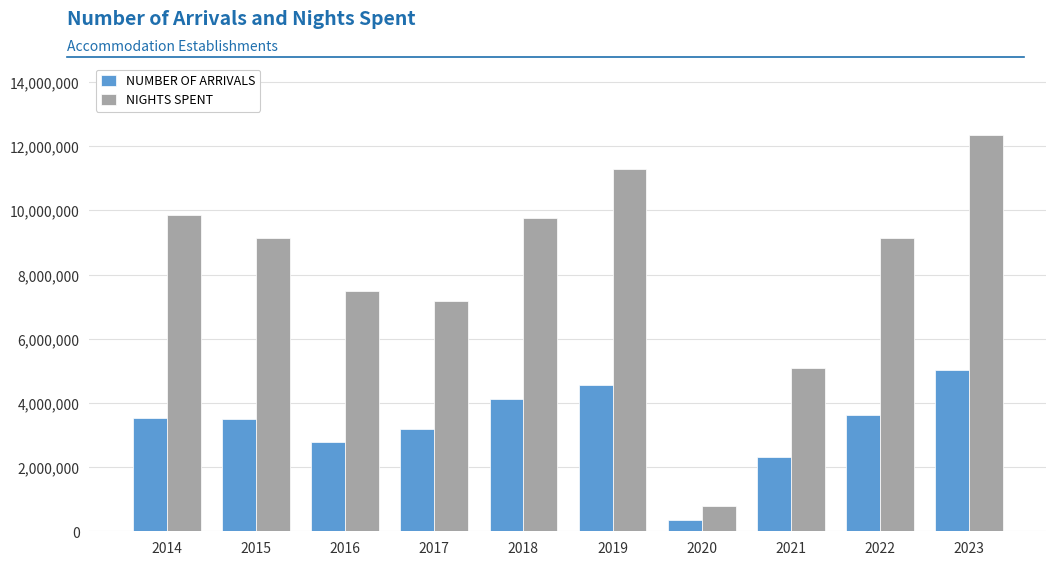

What is the difference between the highest and lowest values at 2015?

5649309